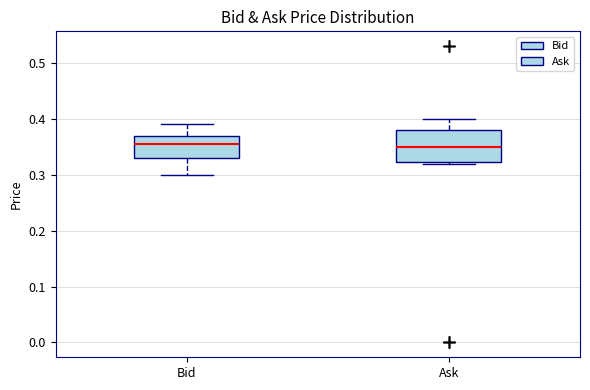

Reading left to right, transcribe this box plot: for each box, give where its median line is, the range the box spans, and where its two whiskers end, as read against the y-axis. The values are not printed on the chart, so give them approximately, as read against the axis.

Bid: median 0.36, box 0.33 to 0.37, whiskers 0.30 to 0.39
Ask: median 0.35, box 0.32 to 0.38, whiskers 0.32 to 0.40